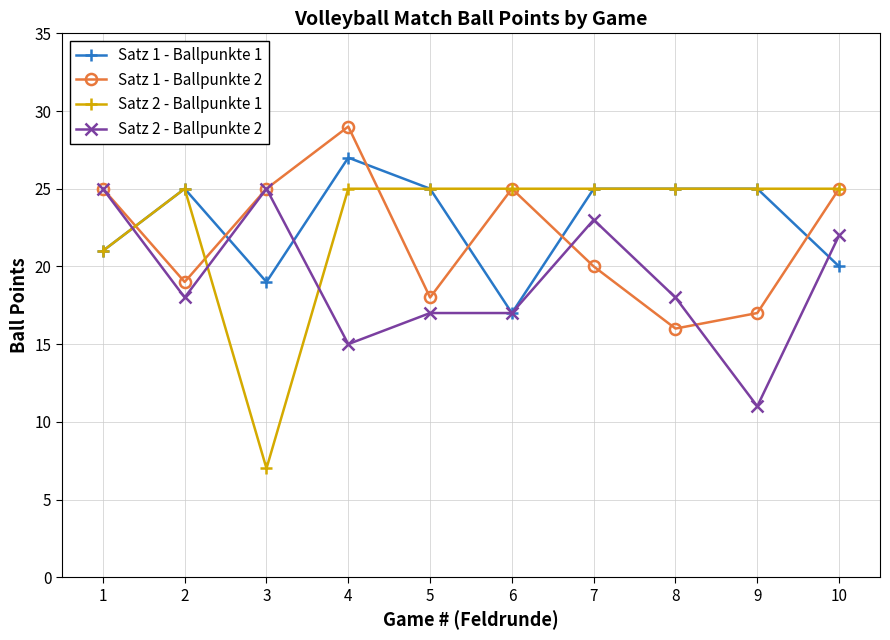

What is the greatest value displayed?

29